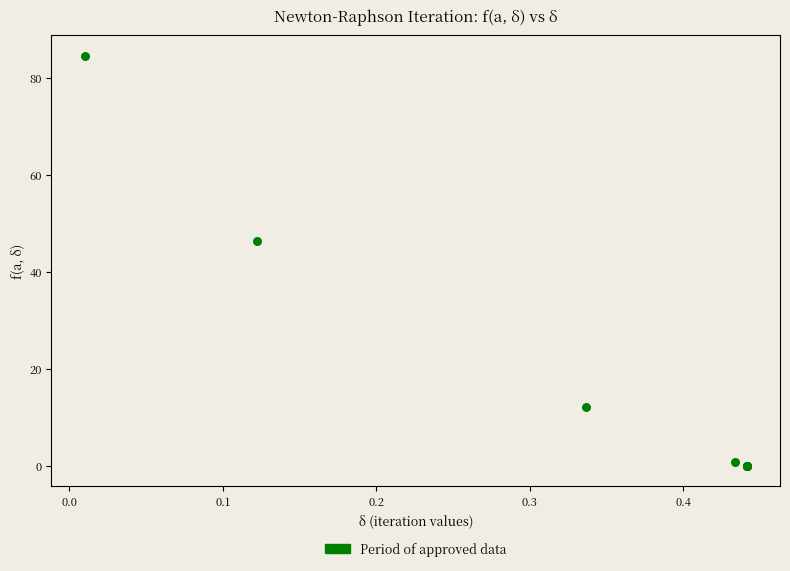

What Y value in the scatter plot is closest to 42?

46.3